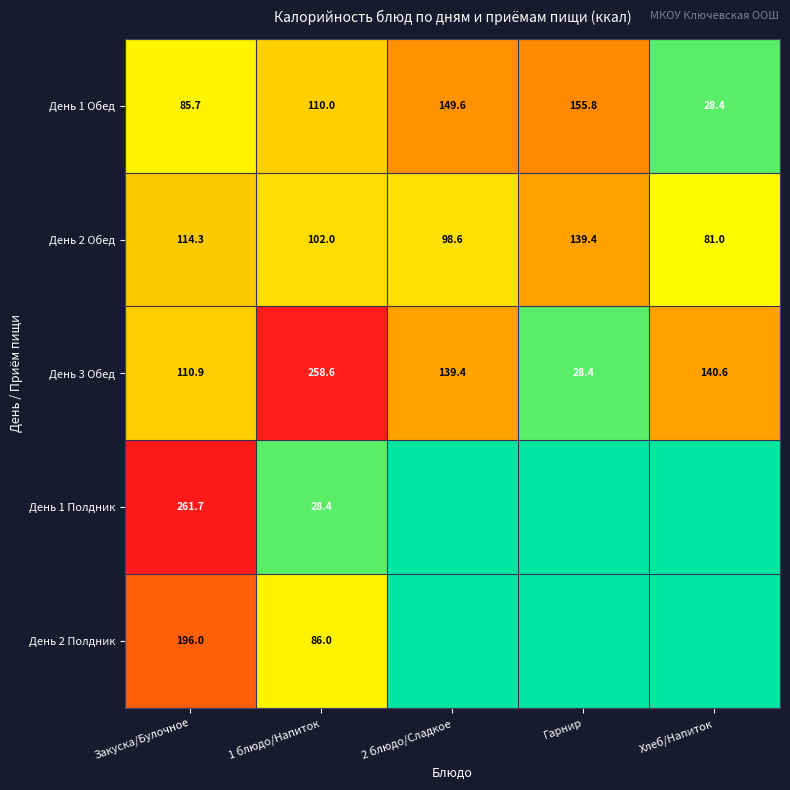

At which category is the sum across all series the highest?

Закуска/Булочное